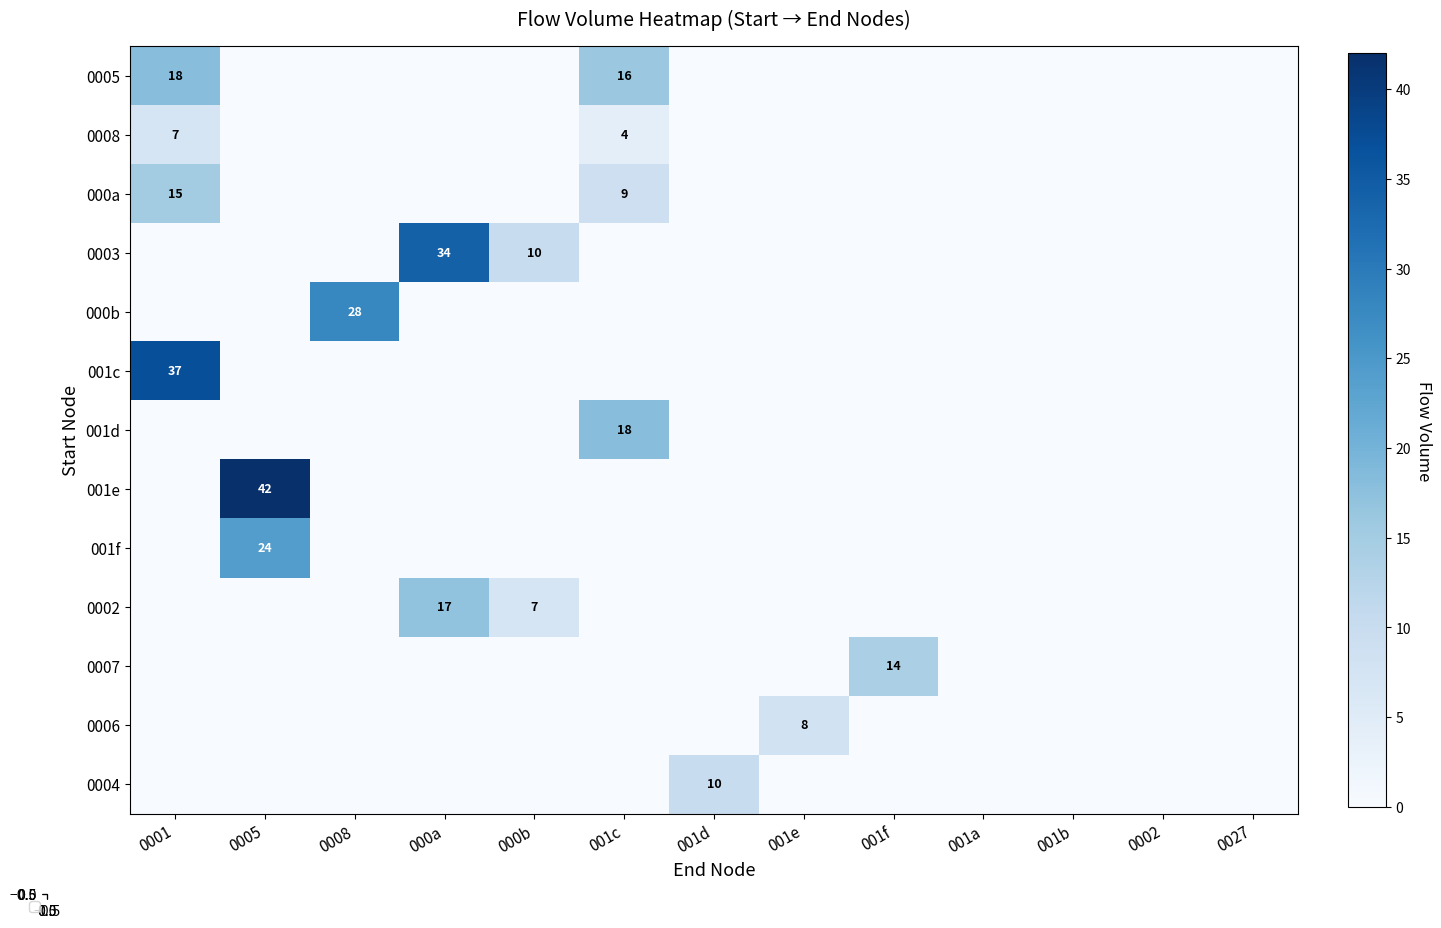

Count the number of categories in the chart.

13